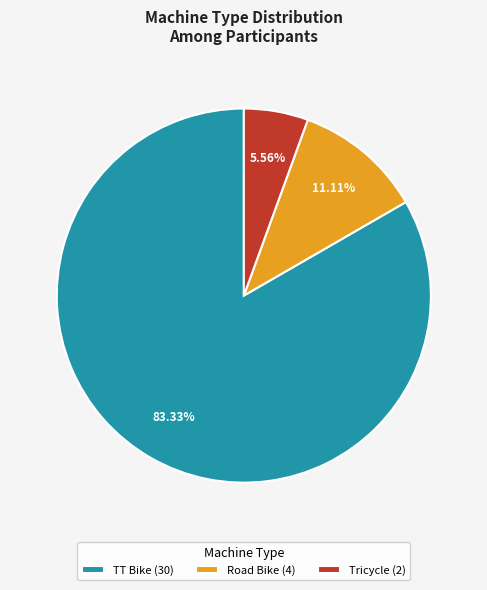

What percentage is the Tricycle slice, to the nearest percent?

6%